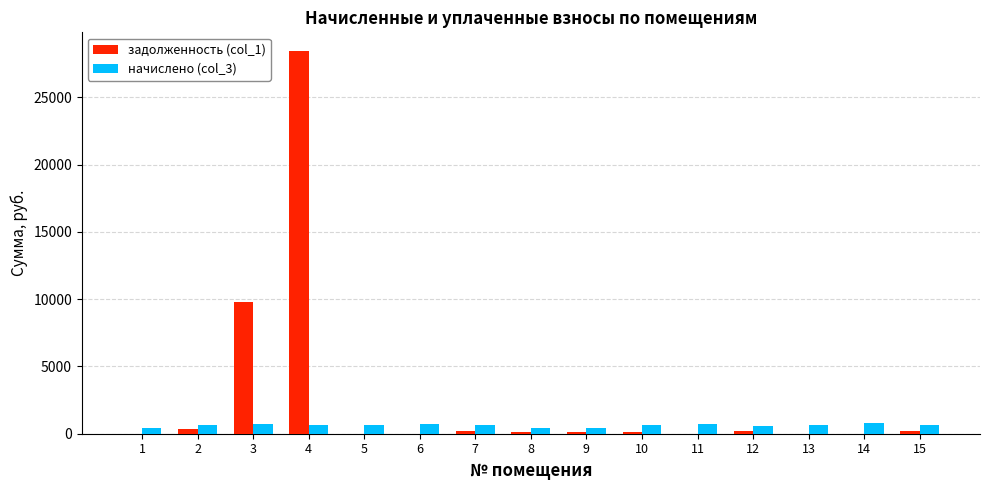

Which series has the largest total across all categories?

задолженность (col_1)